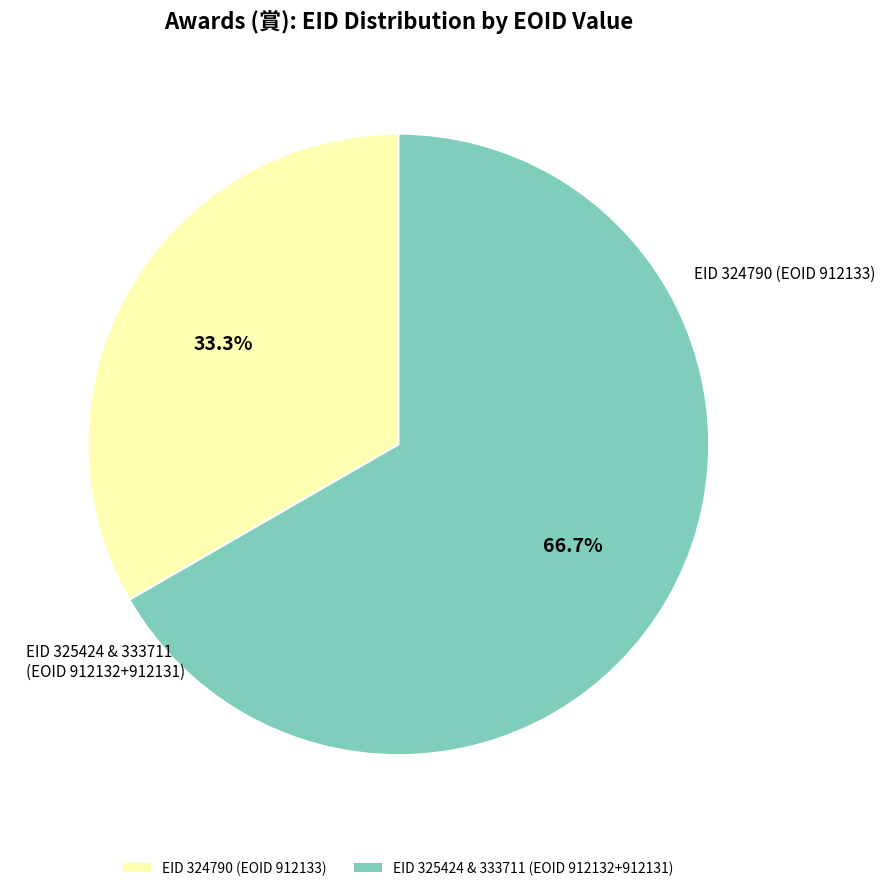

Is there a majority slice in this chart?

Yes